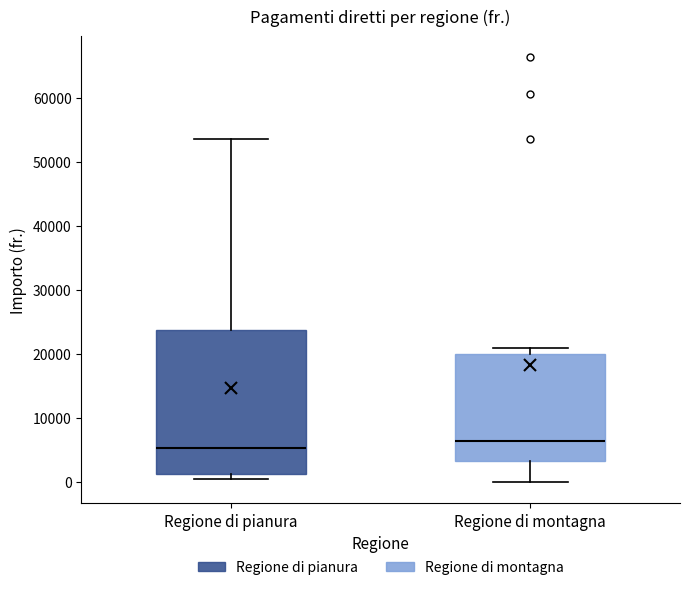

Reading left to right, transcribe this box plot: for each box, give where its median line is, the range the box spans, and where its two whiskers end, as read against the y-axis. The values are not printed on the chart, so give them approximately, as read against the axis.

Regione di pianura: median 5000, box 1000 to 24000, whiskers 0 to 54000
Regione di montagna: median 6000, box 3000 to 20000, whiskers 0 to 21000